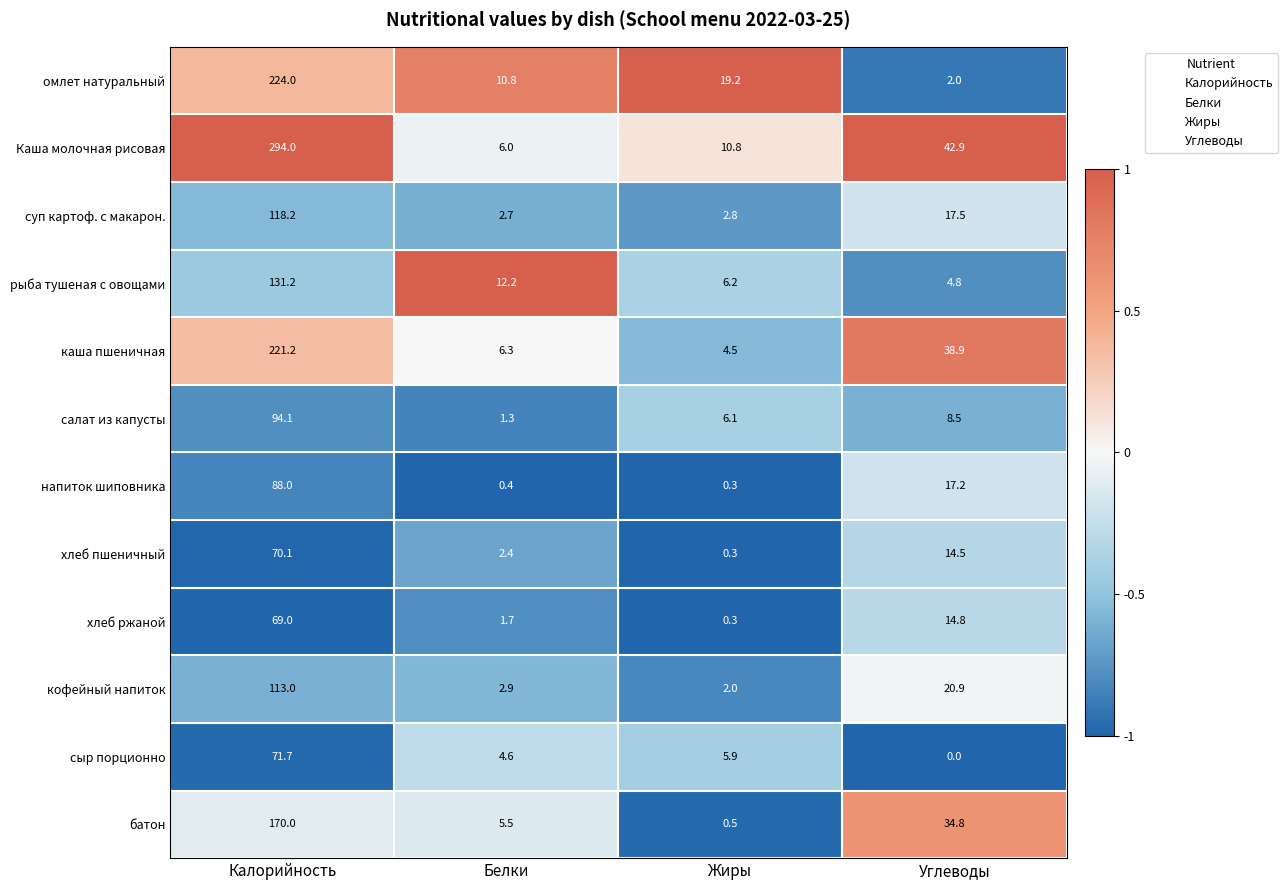

Read the омлет натуральный value at Жиры.

19.2